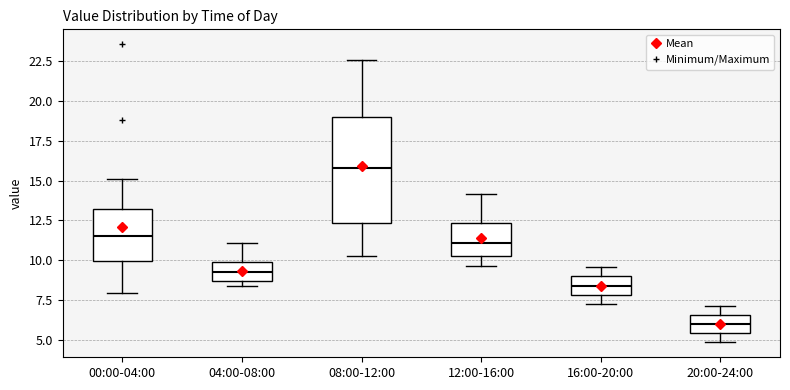

Reading left to right, transcribe this box plot: for each box, give where its median line is, the range the box spans, and where its two whiskers end, as read against the y-axis. The values are not printed on the chart, so give them approximately, as read against the axis.

00:00-04:00: median 11.5, box 10.0 to 13.0, whiskers 8.0 to 15.0
04:00-08:00: median 9.5, box 8.5 to 10.0, whiskers 8.5 (just below the box's lower edge) to 11.0
08:00-12:00: median 16.0, box 12.5 to 19.0, whiskers 10.5 to 22.5
12:00-16:00: median 11.0, box 10.0 to 12.5, whiskers 9.5 to 14.0
16:00-20:00: median 8.5, box 8.0 to 9.0, whiskers 7.5 to 9.5
20:00-24:00: median 6.0, box 5.5 to 6.5, whiskers 5.0 to 7.0